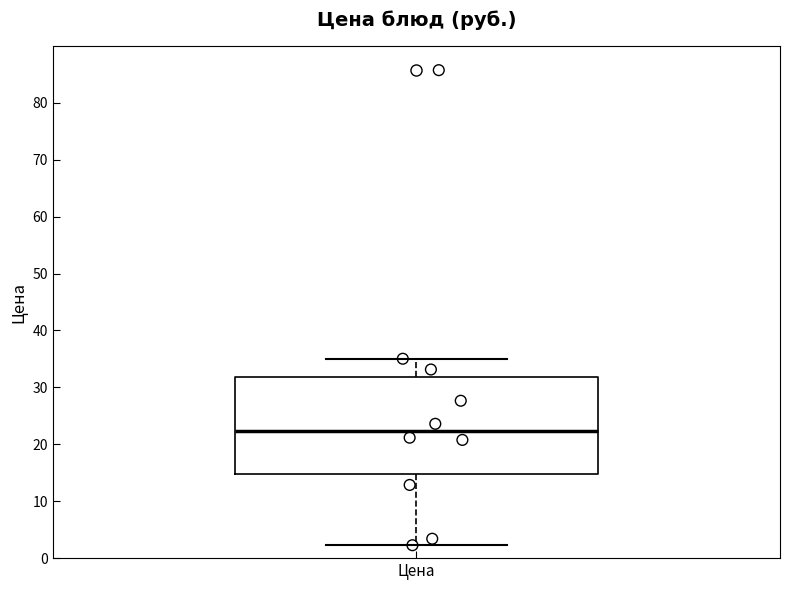

Transcribe this box plot: give where the median line is, the range the box spans, and where the two whiskers end, as read against the y-axis. The values are not printed on the chart, so give them approximately, as read against the axis.

median 22, box 15 to 32, whiskers 2 to 35